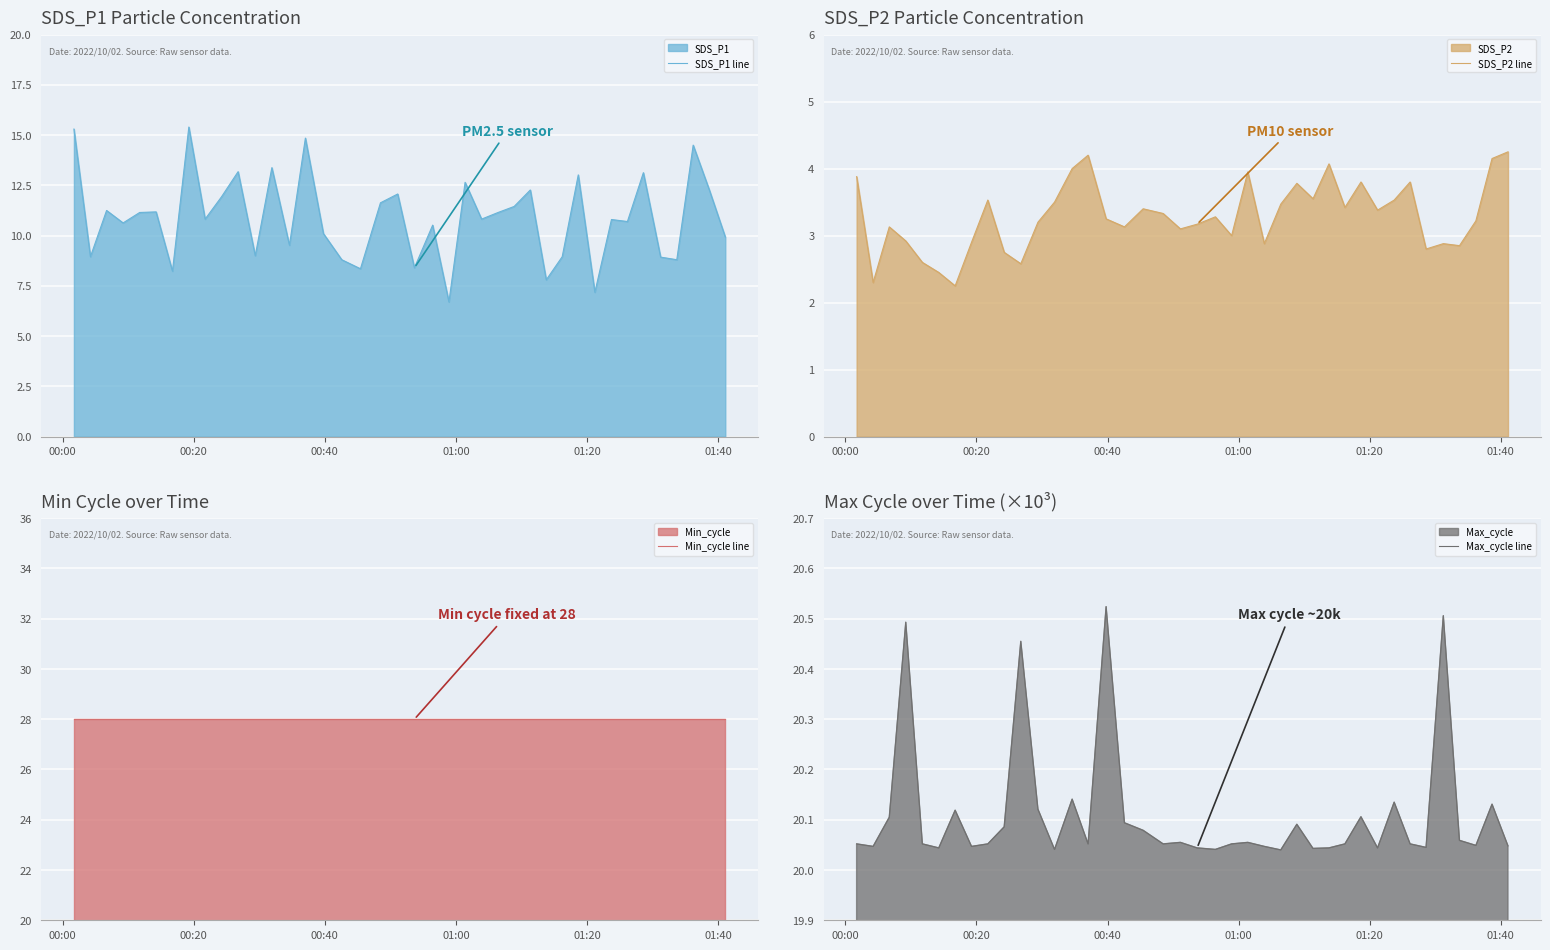

What is the maximum value for SDS_P1 line?

15.4